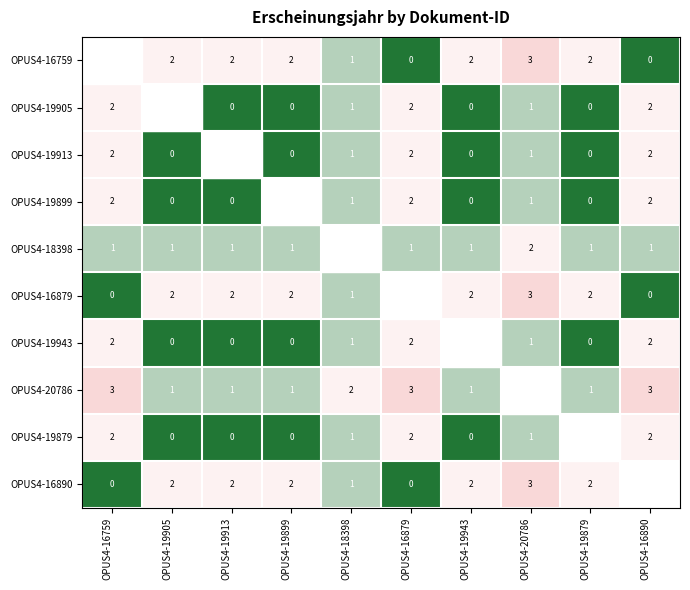

What is the sum of the OPUS4-20786 values at OPUS4-16759 and OPUS4-19899?

4